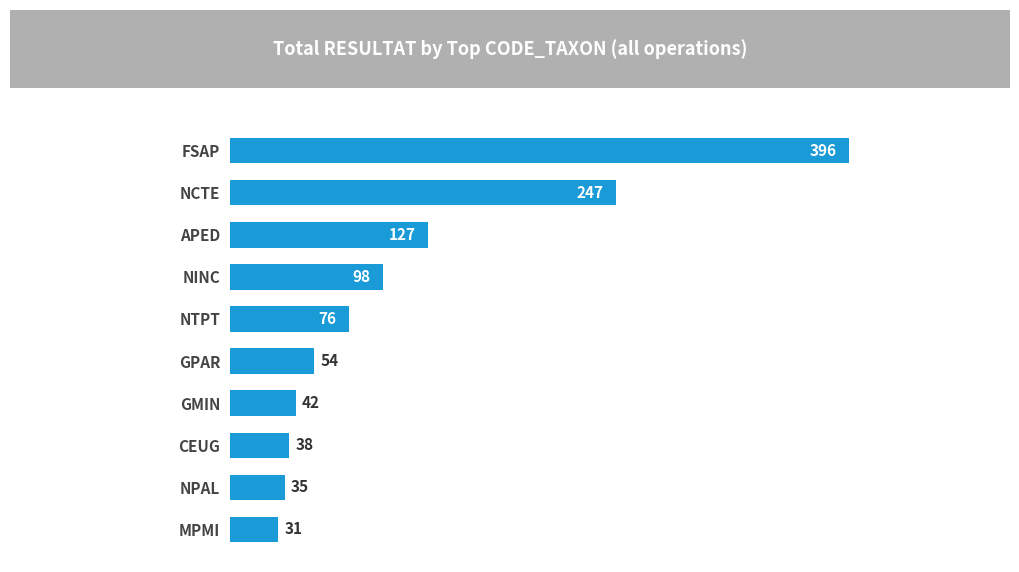

Which label corresponds to the smallest value in the chart?

MPMI